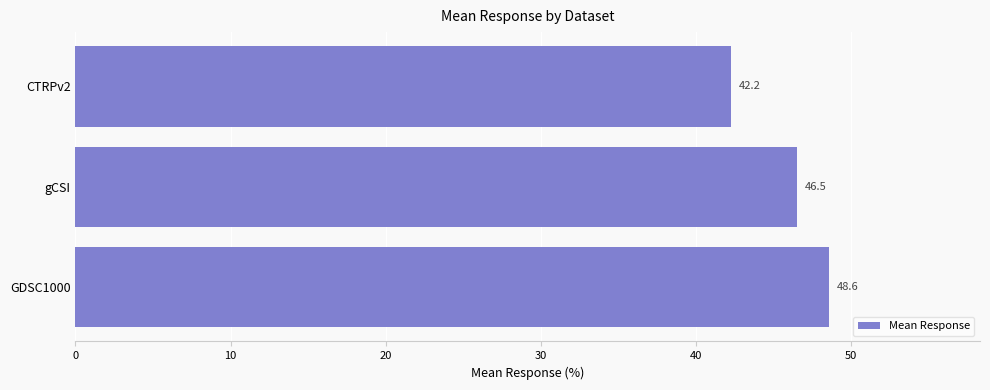

At which category does the chart reach its minimum across all series?

CTRPv2